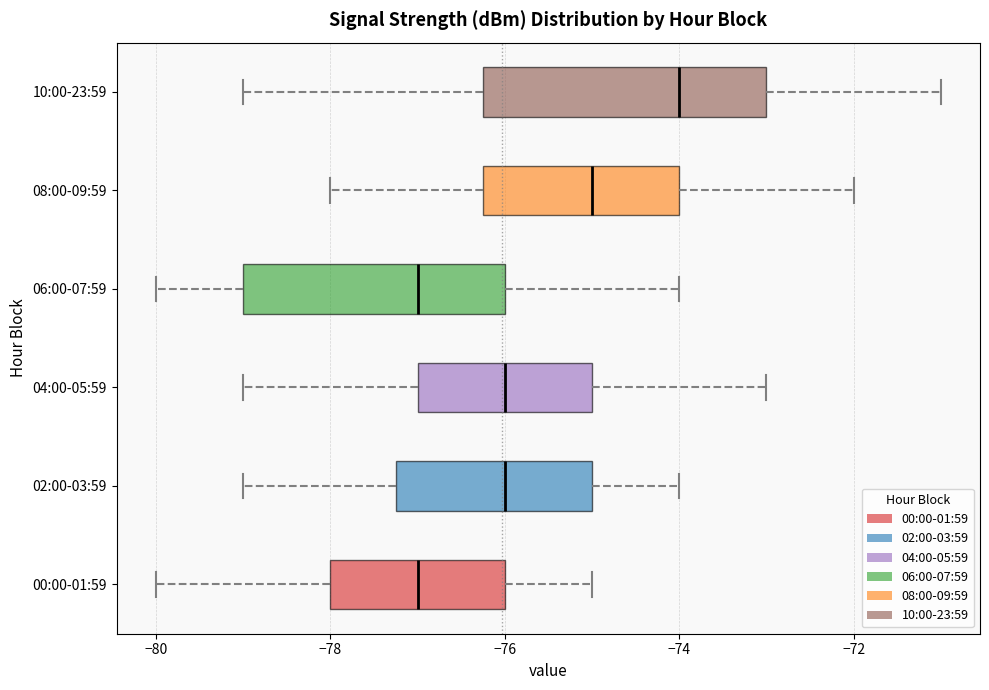

Which box is the widest, from its left edge to its right edge?

10:00-23:59